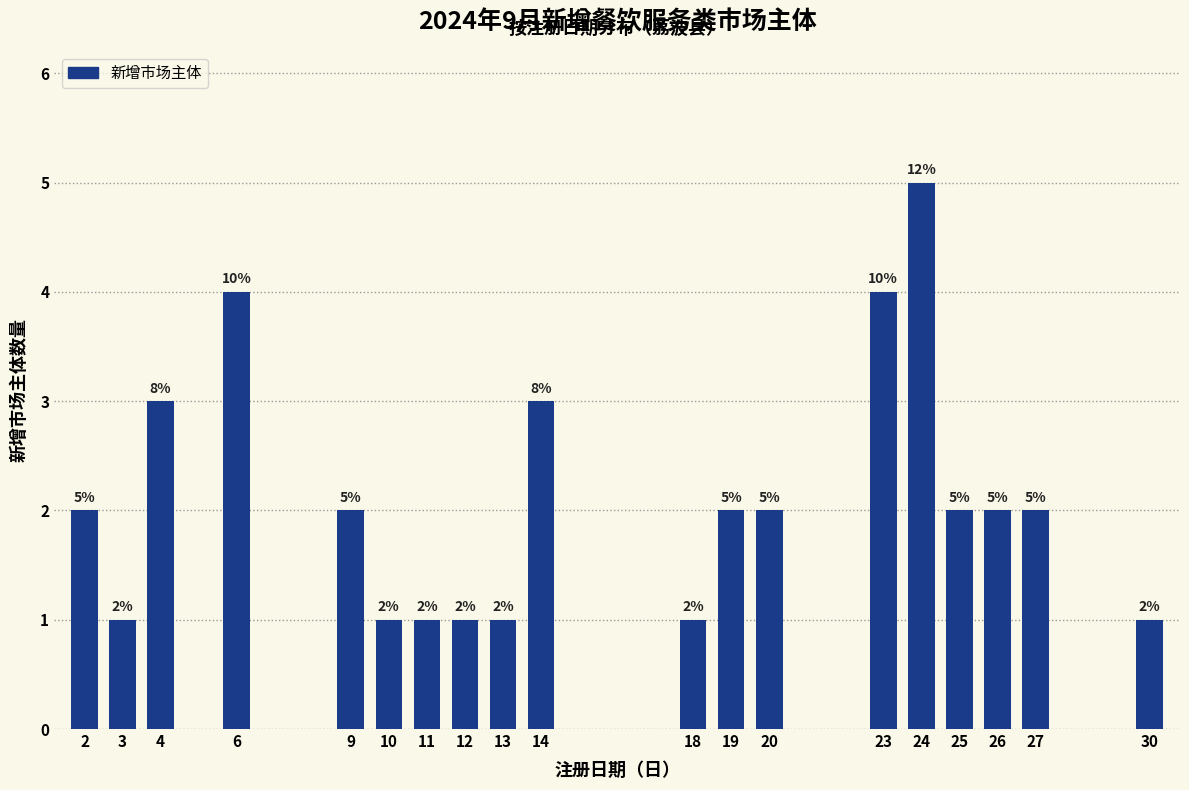

Reading right to left, transcribe all the data shown in this chart.

1	2	2	2	5	4	2	2	1	3	1	1	1	1	2	4	3	1	2